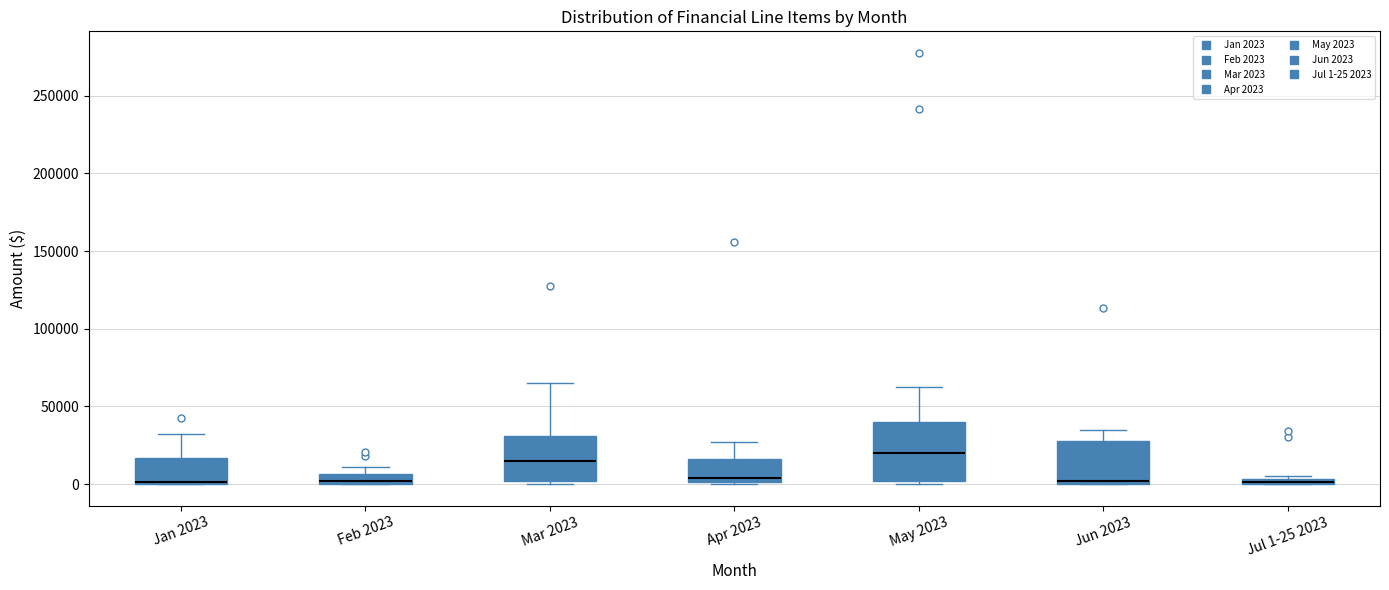

Comparing the boxes themselves (not the whiskers), which one is the tallest?

May 2023